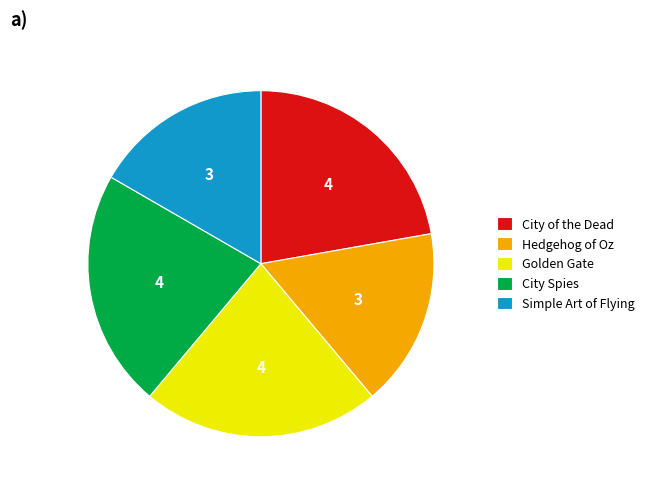

True or false: City of the Dead accounts for 12% of the total.

False